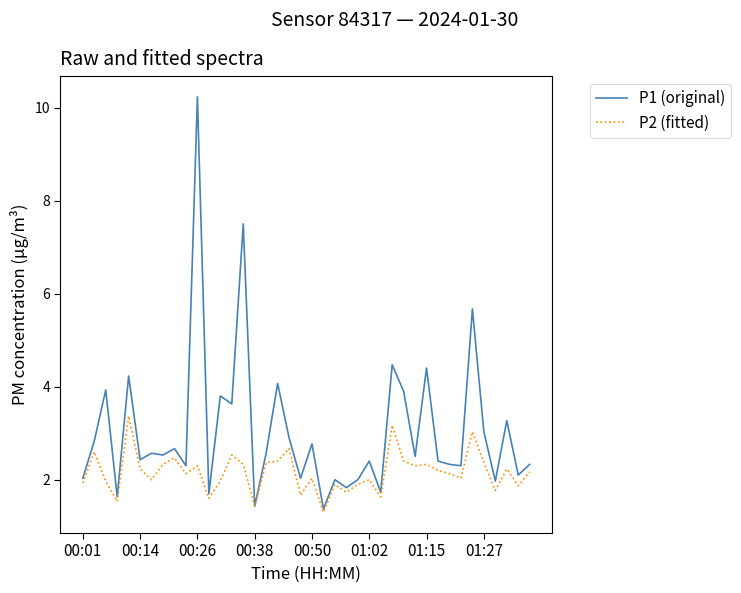

What is the minimum value for P1 (original)?

1.4